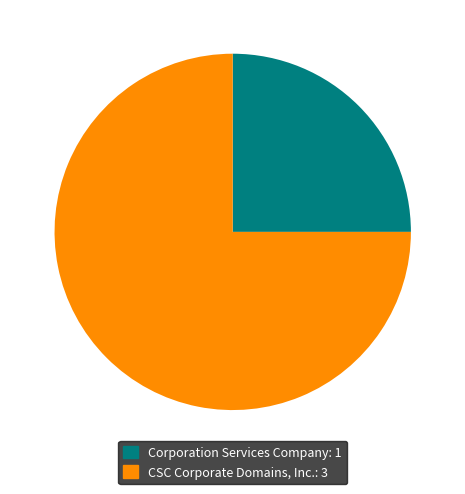

Is the sum of Corporation Services Company and CSC Corporate Domains, Inc. greater than half?

Yes